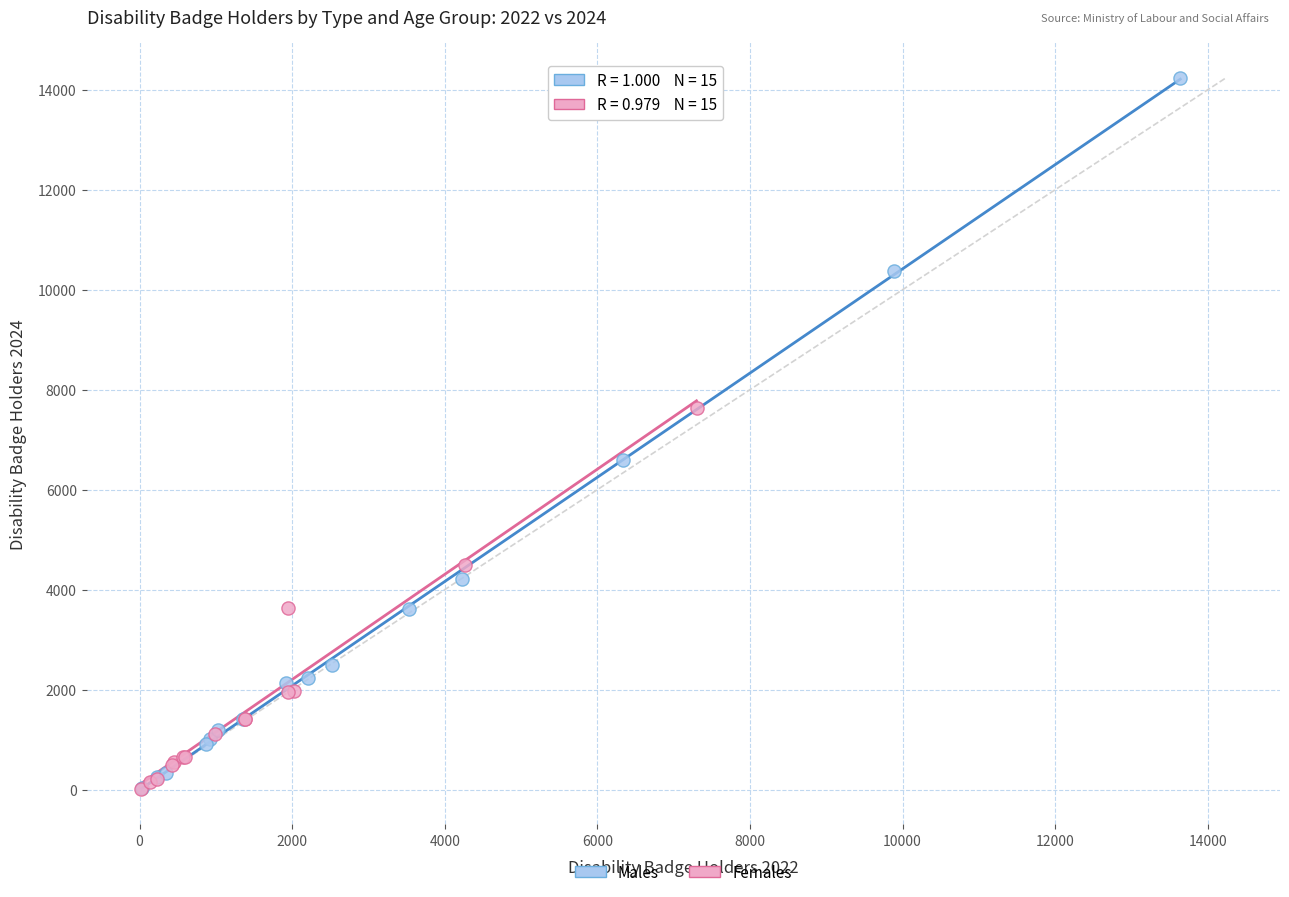

Which series contains the highest Y value?

Males